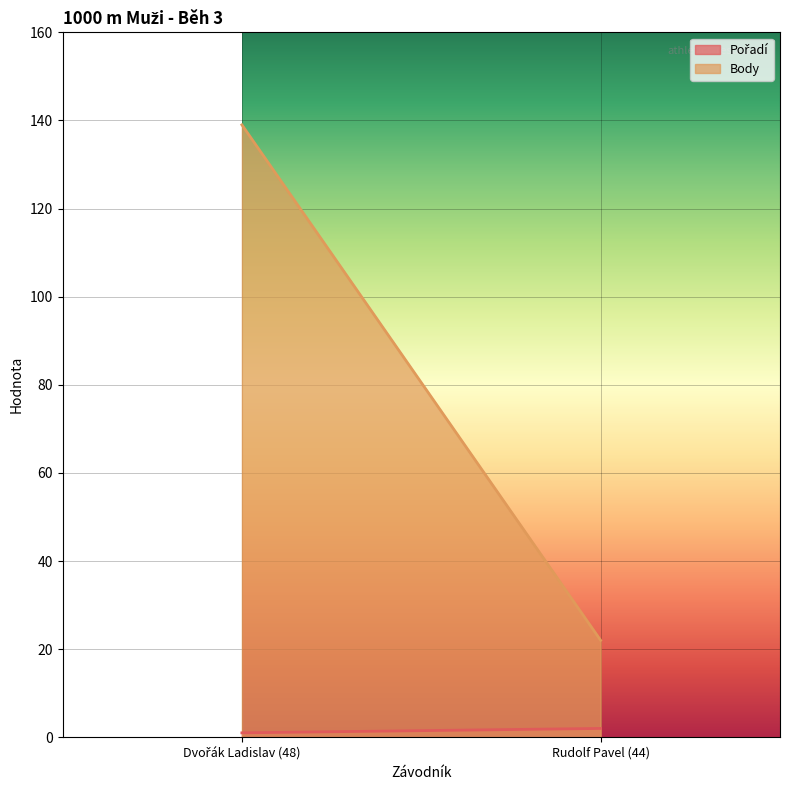

What is the difference between the maximum and minimum values in the Pořadí series?

1